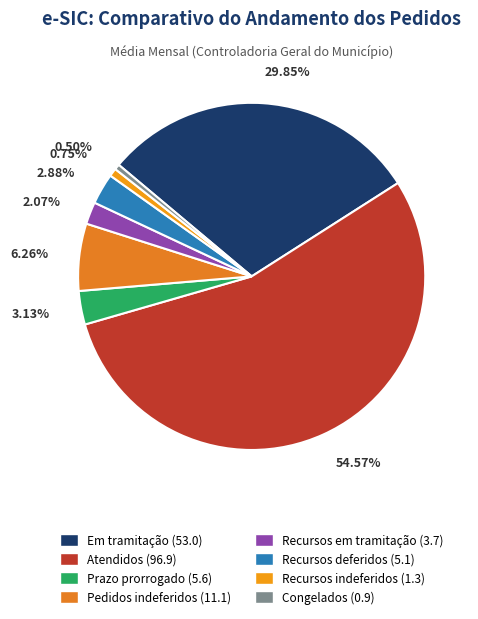

To the nearest percent, what is the combined percentage of Pedidos indeferidos and Recursos indeferidos?

7%